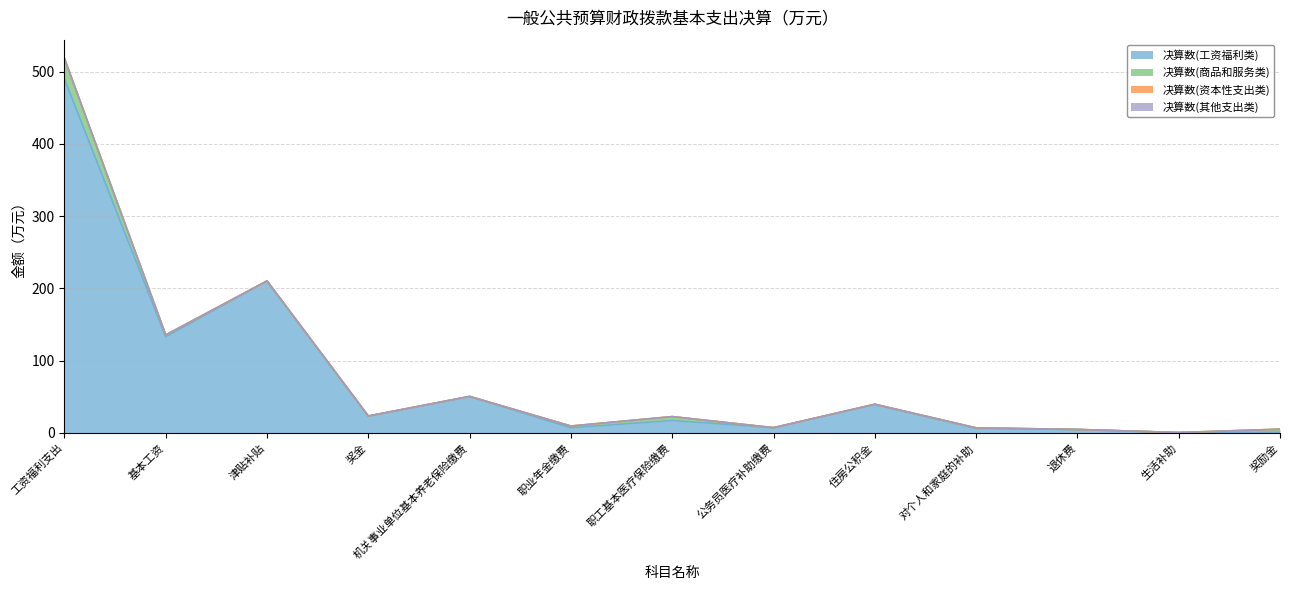

At which category does 决算数(商品和服务类) reach its first local peak?

职工基本医疗保险缴费